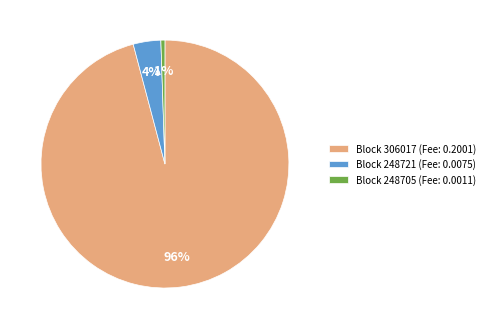

How many segments does this pie chart have?

3